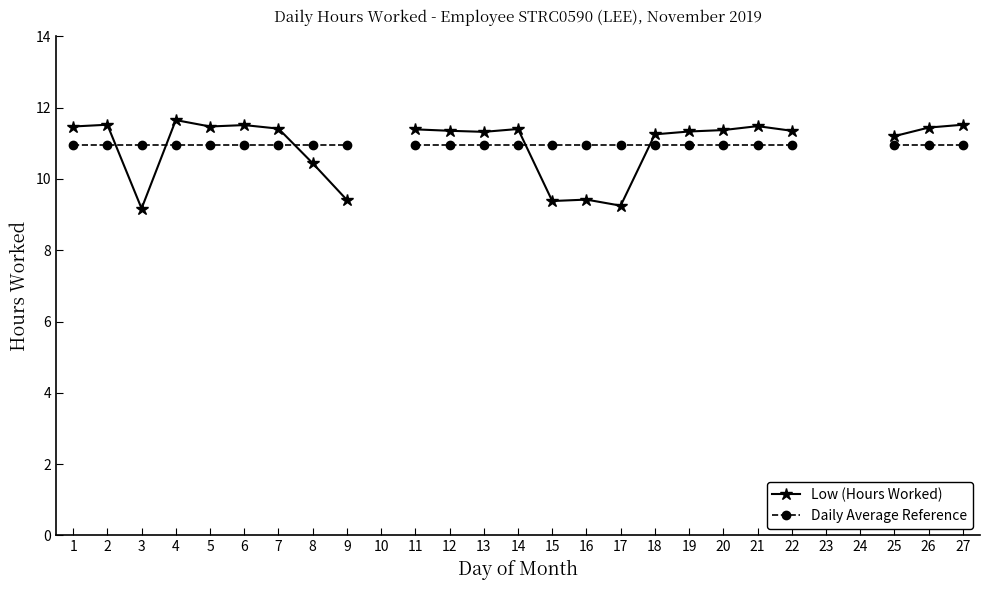

Which has a higher value, 10 or 16?

16